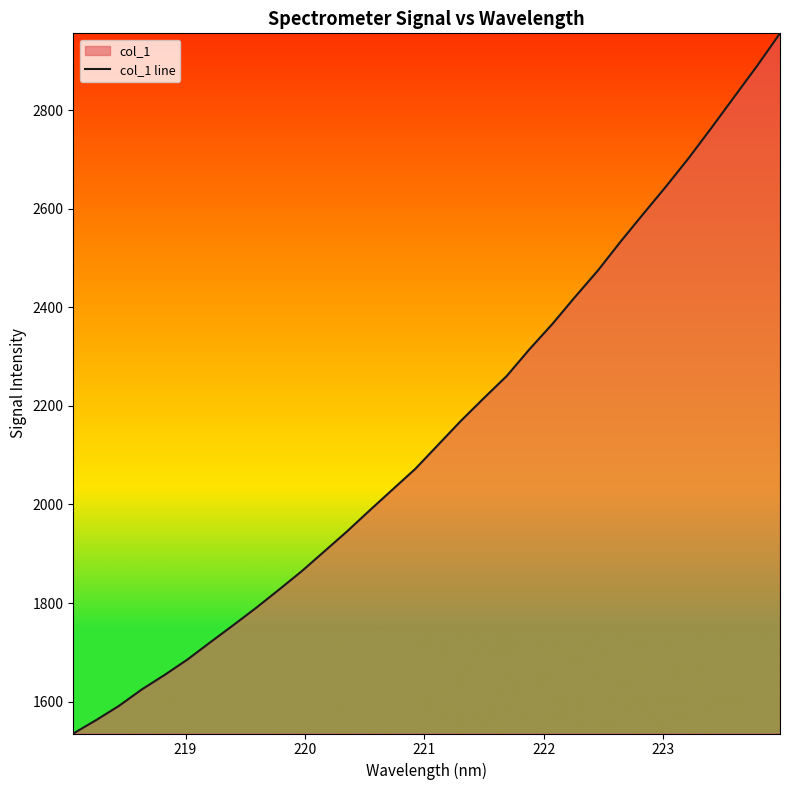

What is the difference between the maximum and minimum values?

1420.2